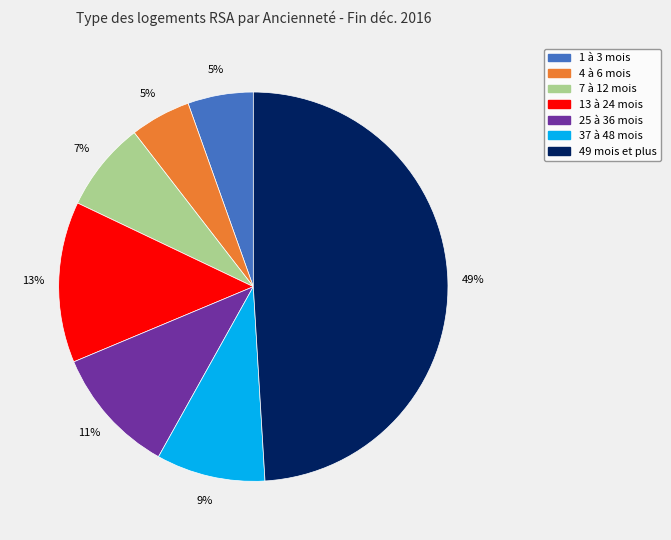

Which has a higher value, 1 à 3 mois or 49 mois et plus?

49 mois et plus